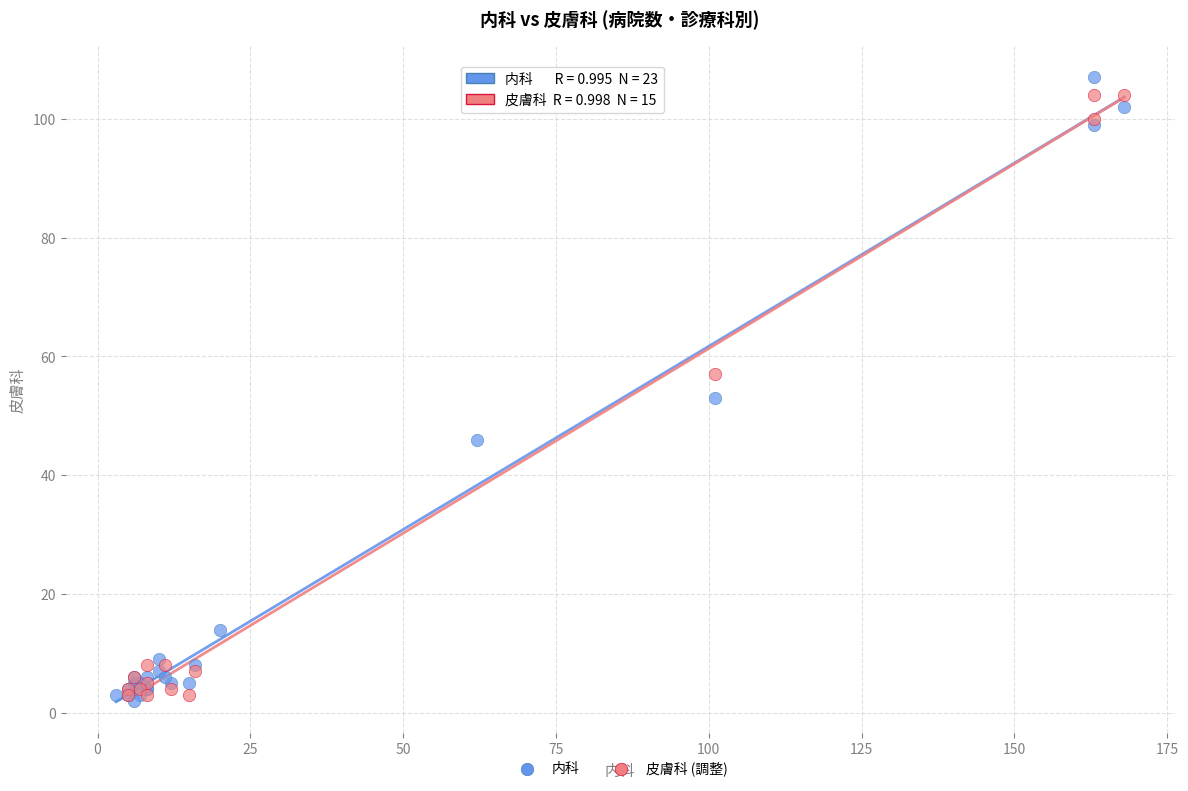

What are all the series names shown in the legend?

内科, 皮膚科 (調整)